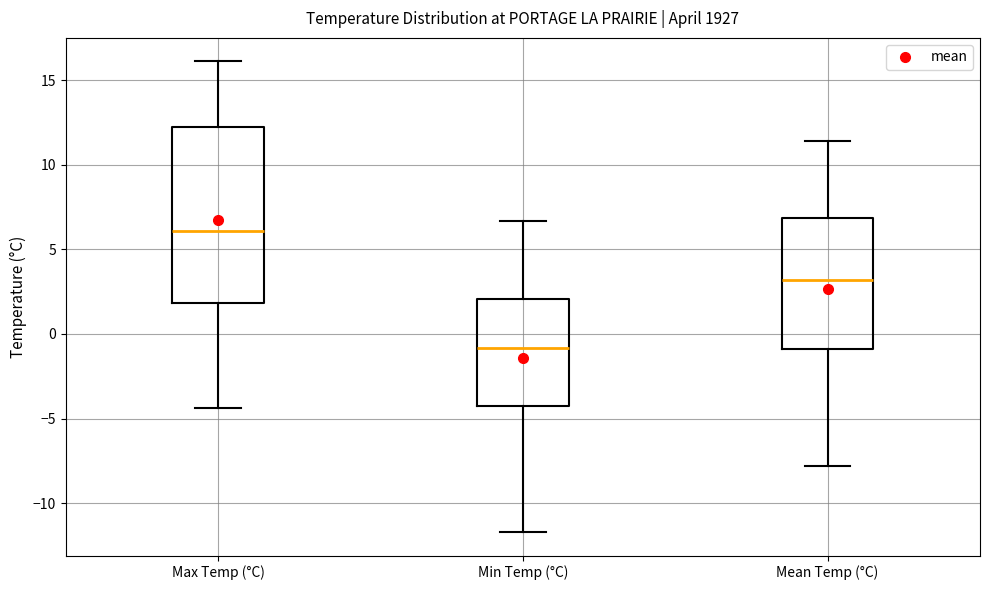

Where does the lower whisker of the box for Max Temp (°C) end on the y-axis? The values are not printed on the chart, so give them approximately, as read against the axis.

-4.5